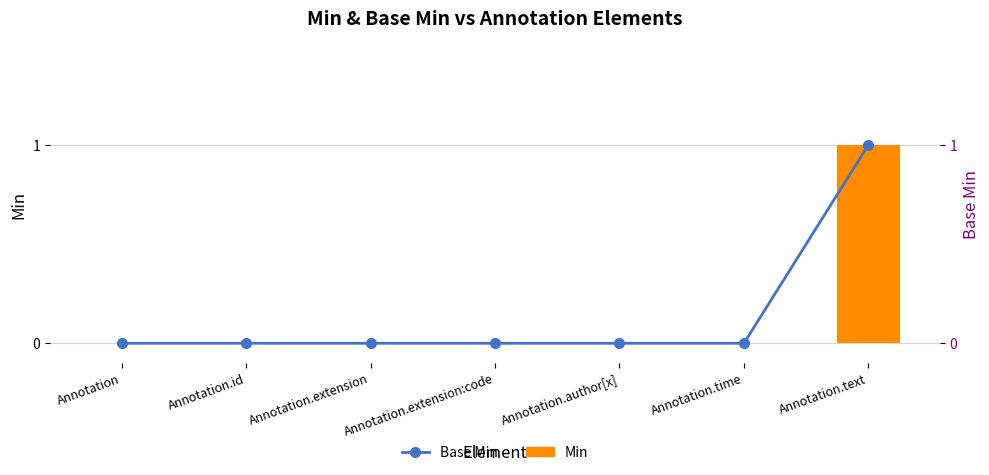

Are the bars horizontal?

No